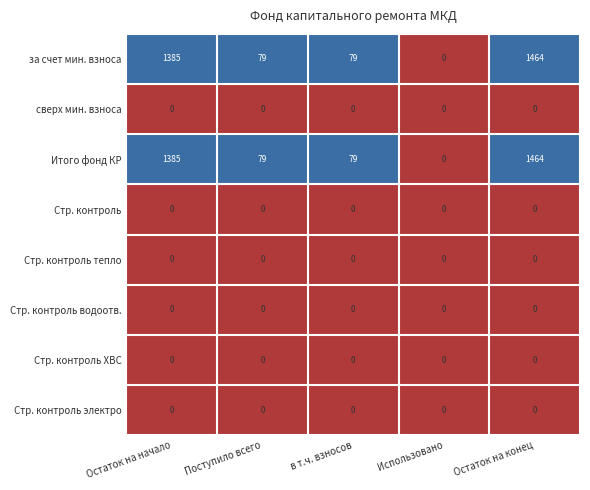

At which category is the sum across all series the highest?

Остаток на конец